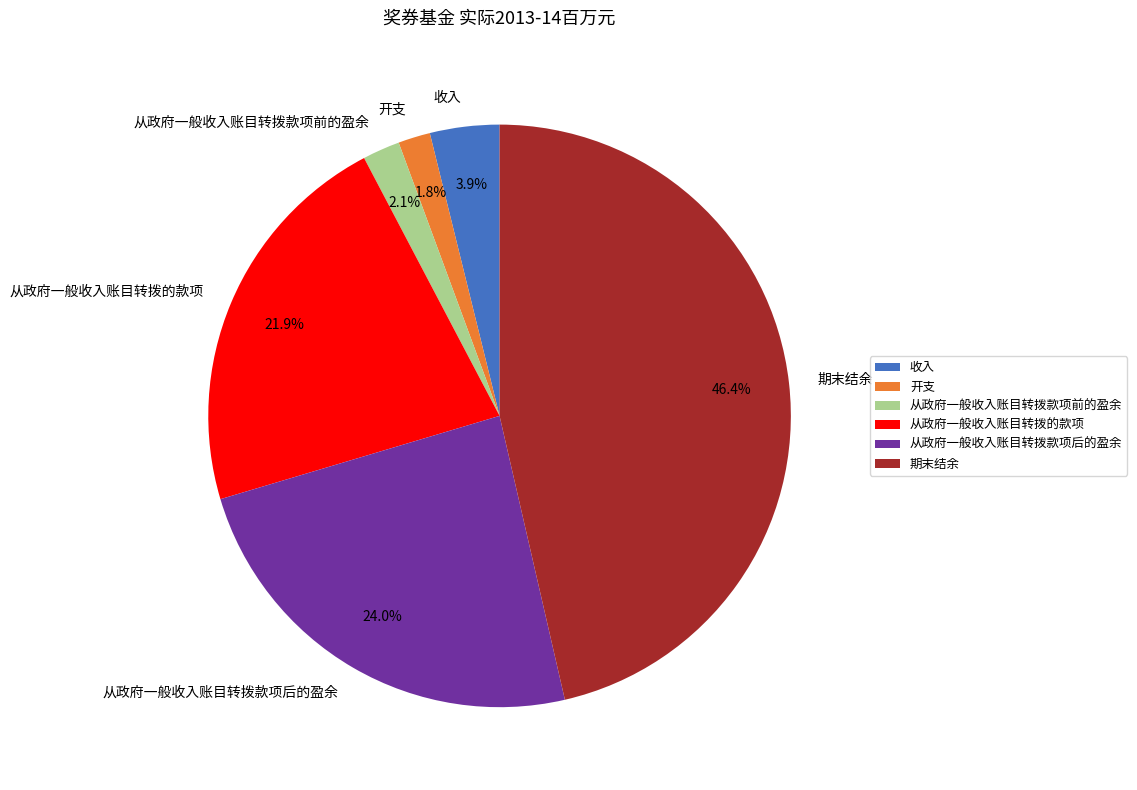

How much of the chart is everything except 从政府一般收入账目转拨款项前的盈余?

97.9%